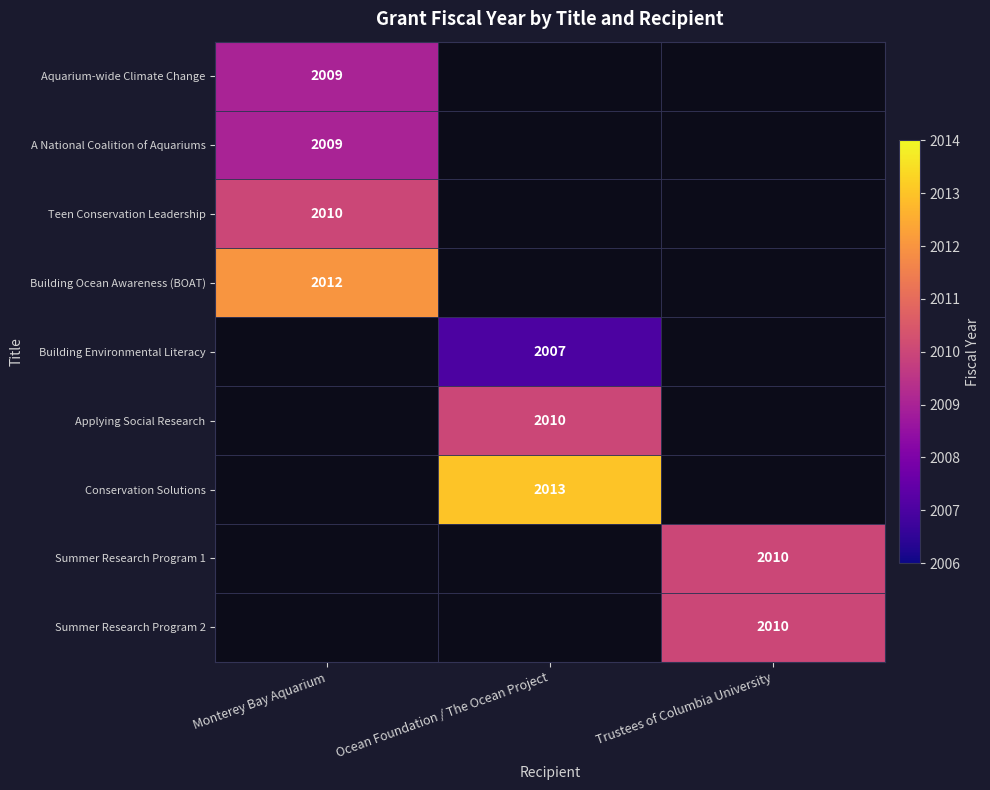

The A National Coalition of Aquariums series shows 3193 at Monterey Bay Aquarium. True or false?

False